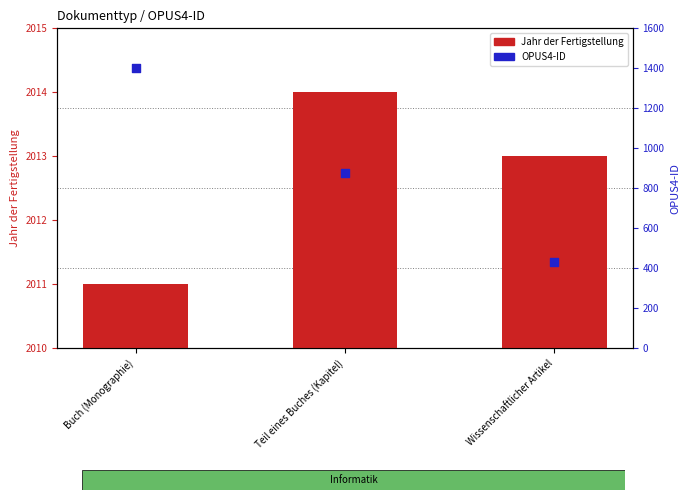

At how many categories does at least one series exceed 260?

3